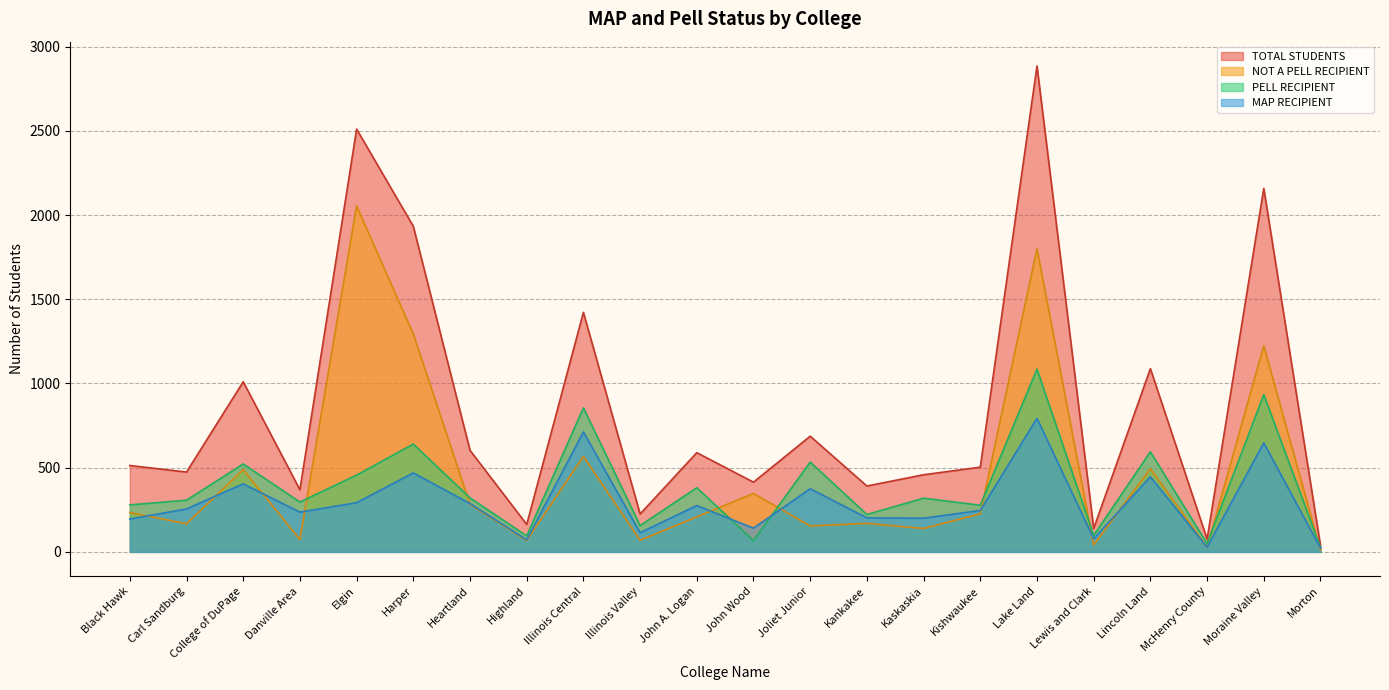

List the series in order of their peak value, highest first.

TOTAL STUDENTS, NOT A PELL RECIPIENT, PELL RECIPIENT, MAP RECIPIENT